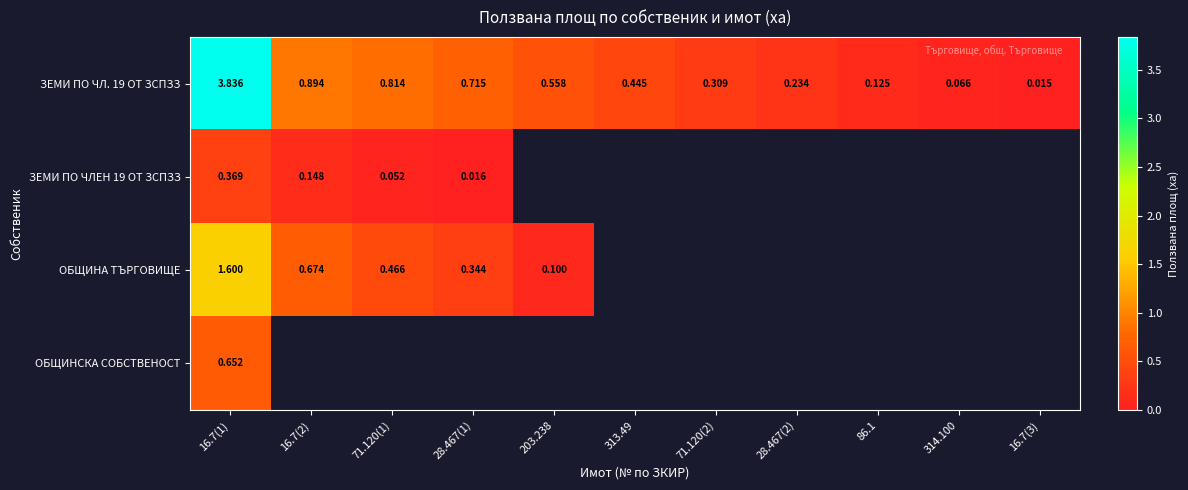

How many series are shown in this chart?

4